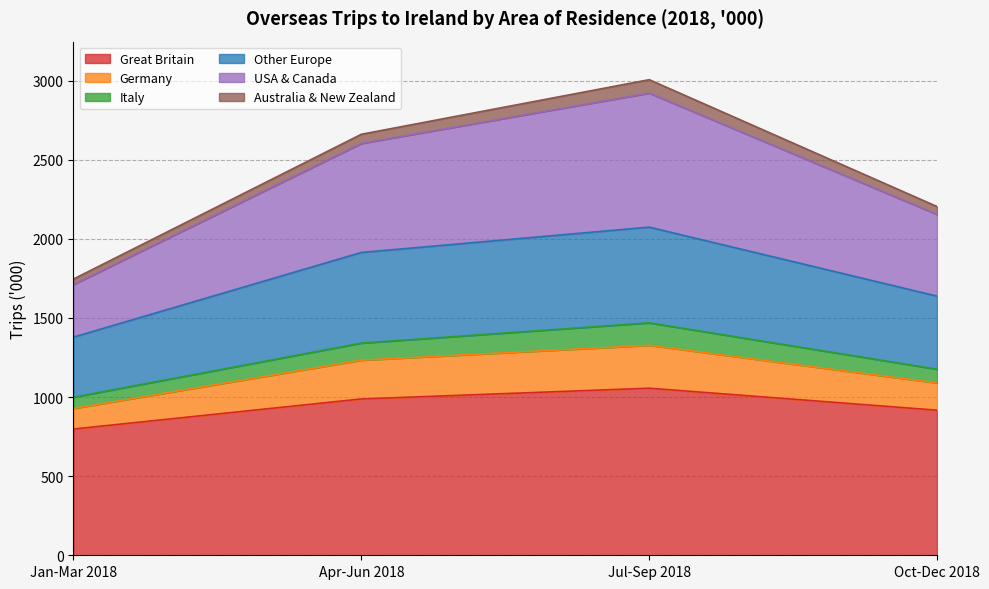

Which series changed the most between Jul-Sep 2018 and Oct-Dec 2018?

USA & Canada